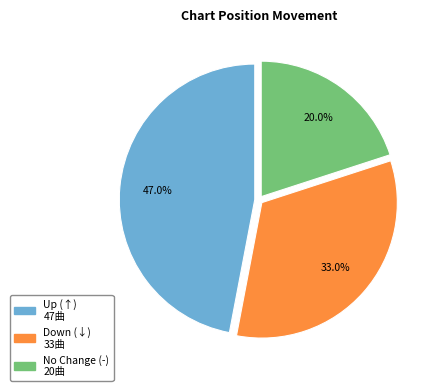

Is there any slice that represents more than half of the pie?

No